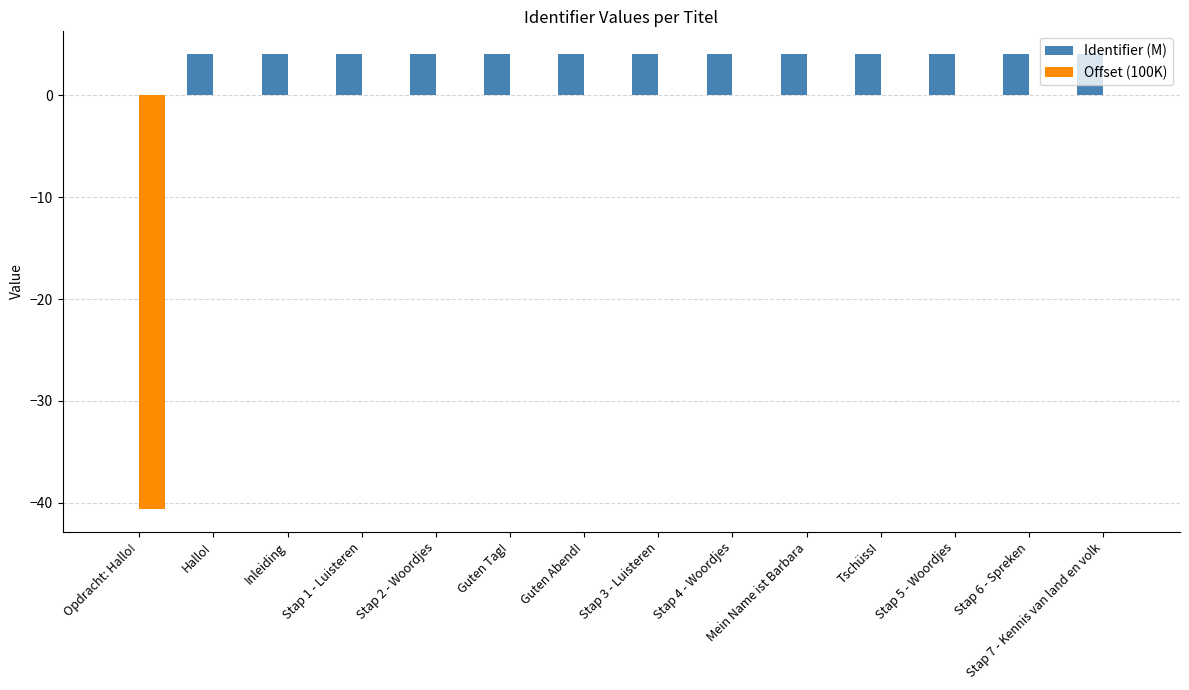

Which series has the largest range (max minus min)?

Offset (100K)